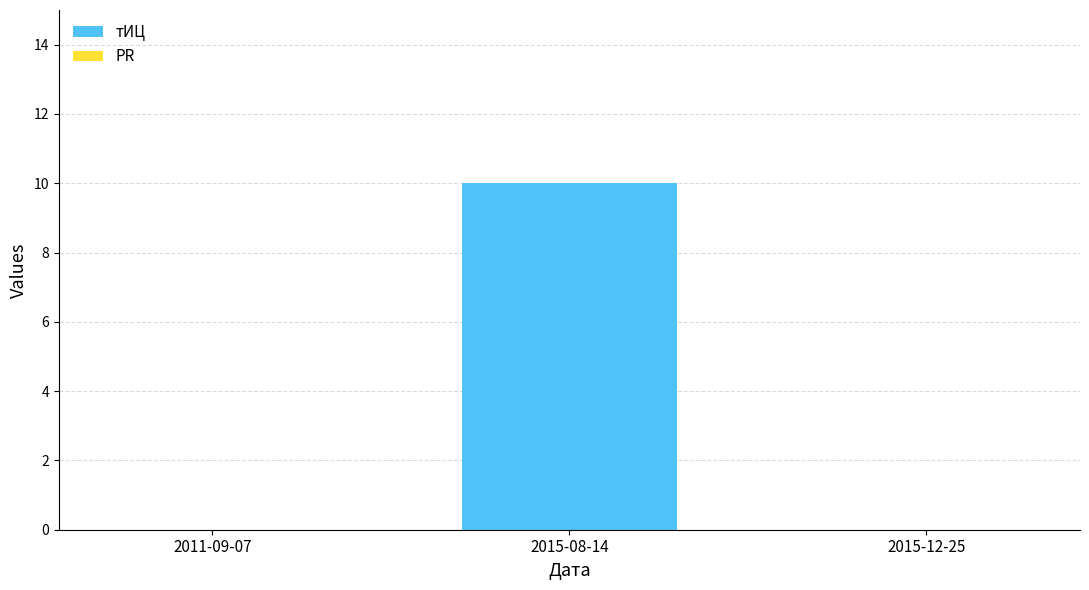

Which has a higher value, 2015-08-14 or 2011-09-07?

2015-08-14